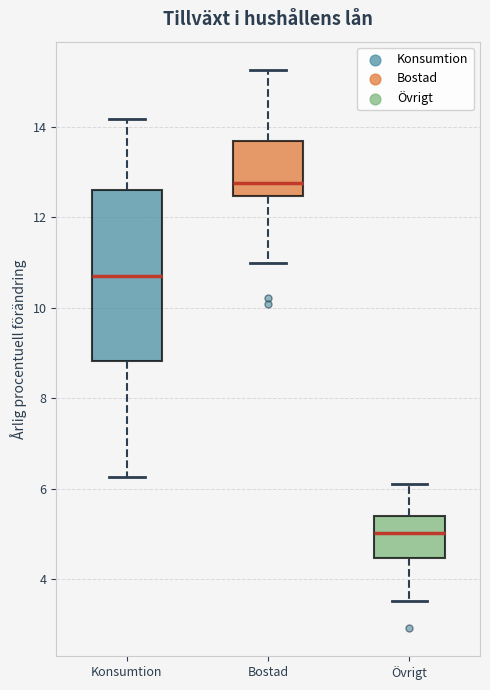

Where is the upper edge of the box for Övrigt on the y-axis? The values are not printed on the chart, so give them approximately, as read against the axis.

5.4